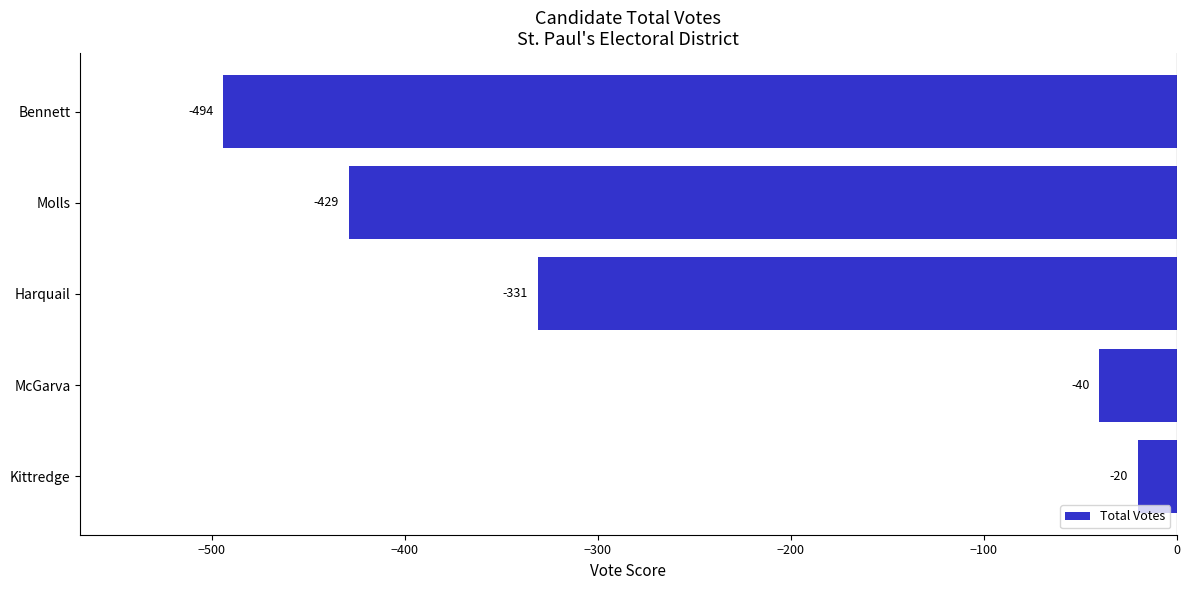

List the labels in order of value, largest first.

Kittredge, McGarva, Harquail, Molls, Bennett